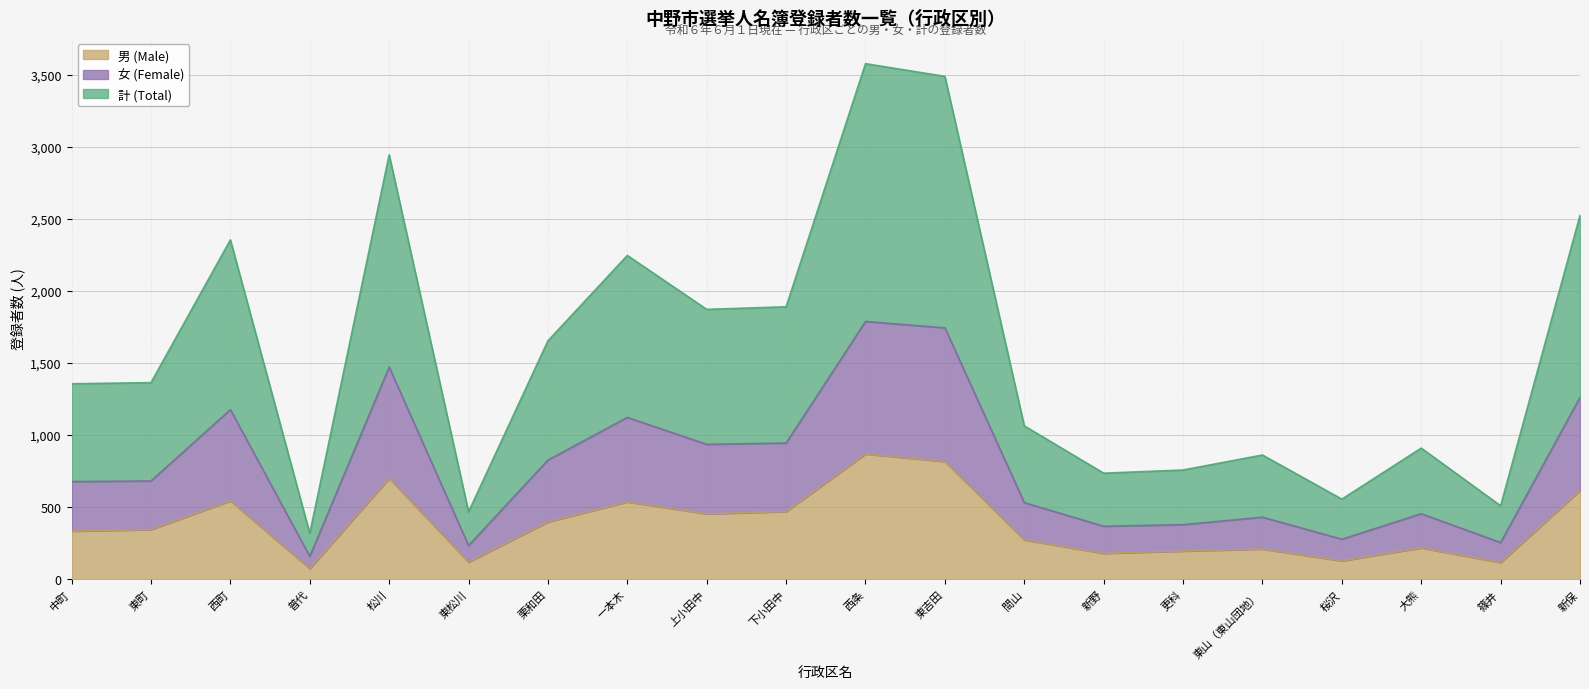

What position from the left is 東町?

2